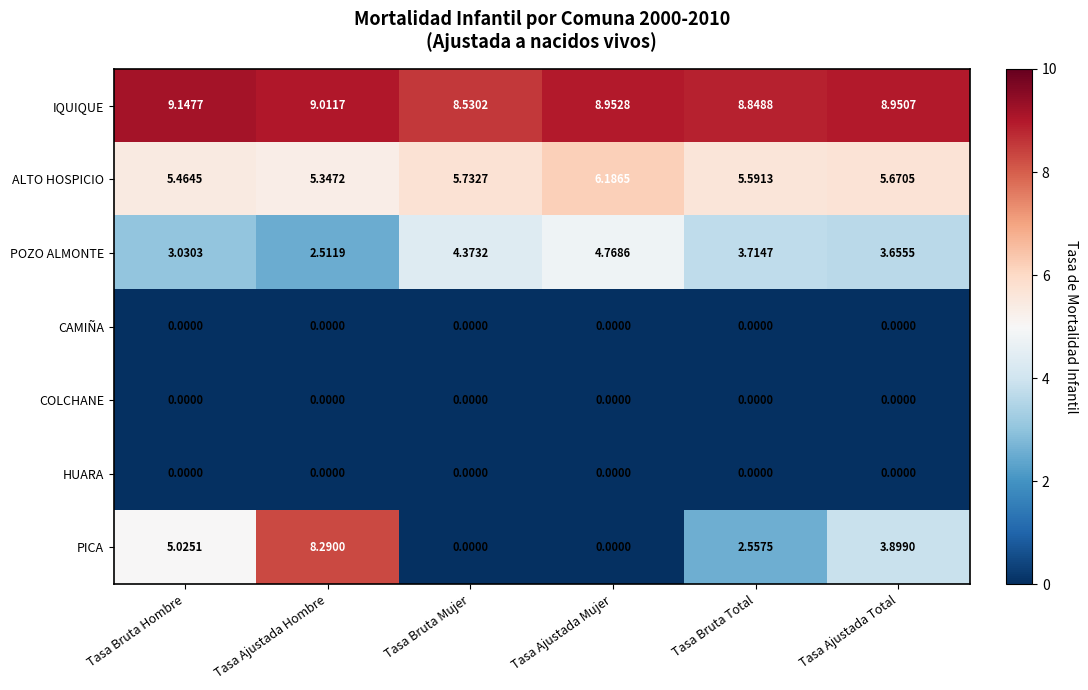

Which series has the largest total across all categories?

IQUIQUE